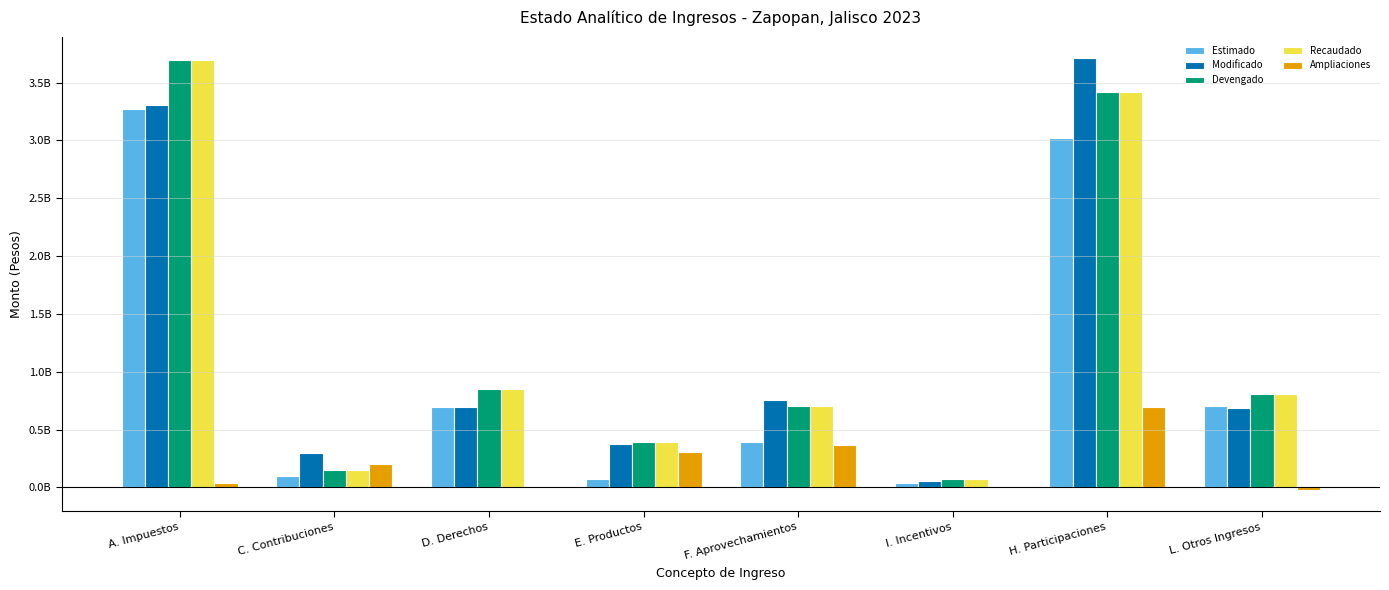

Are the bars grouped side by side (vs. stacked)?

Yes